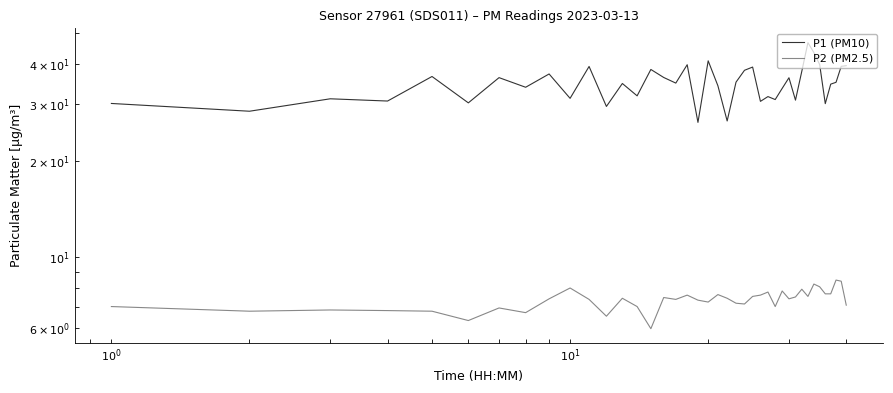

What are all the series names shown in the legend?

P1 (PM10), P2 (PM2.5)